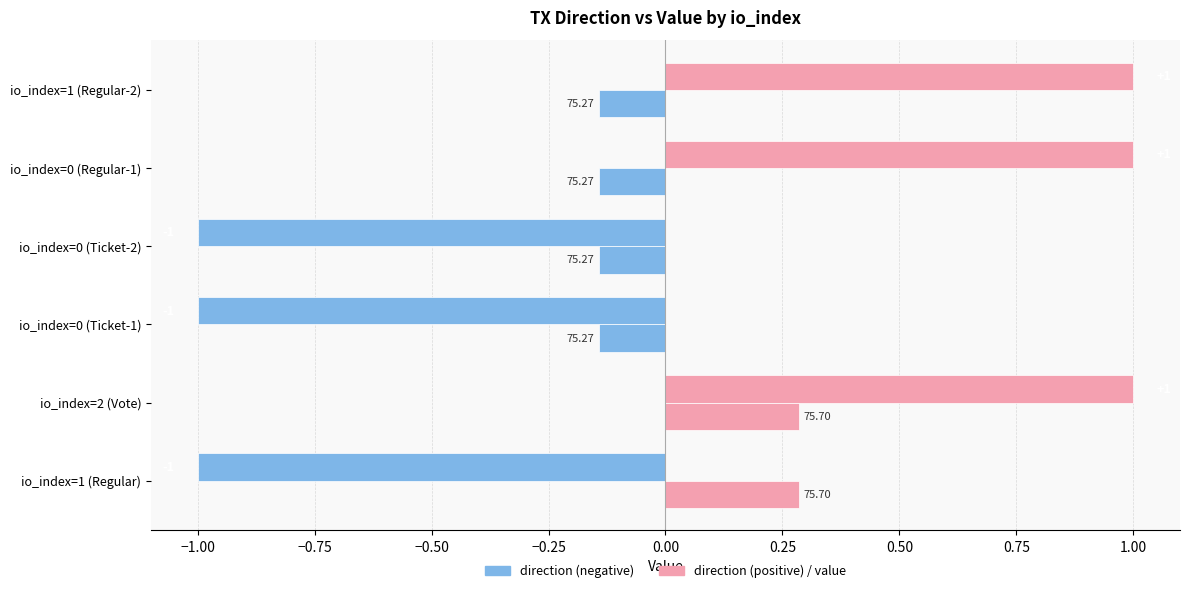

How many data points does each series have?

6